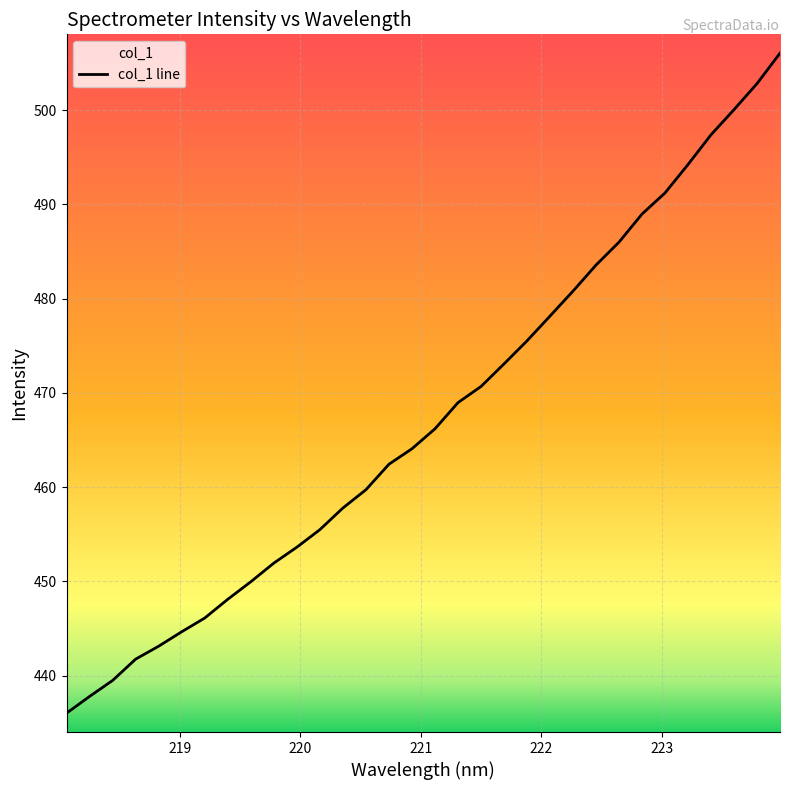

The value at 221.6902 is 189.3. True or false?

False